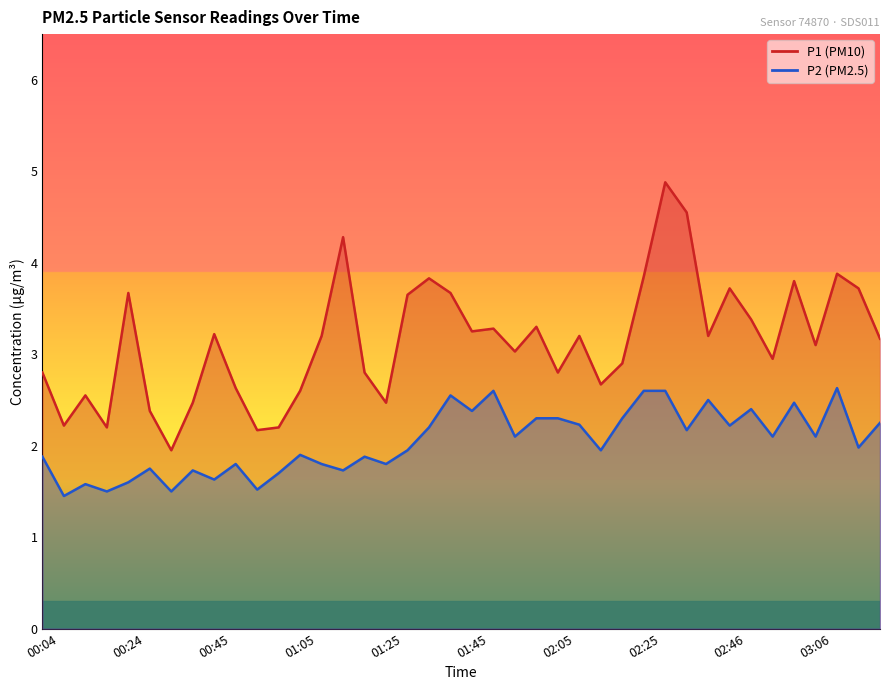

Reading right to left, extract all data points from this chart.

P1: 03:21=3.2	03:16=3.7	03:11=3.9	03:06=3.1	03:01=3.8	02:56=3.0	02:51=3.4	02:46=3.7	02:40=3.2	02:35=4.5	02:30=4.9	02:25=3.9	02:20=2.9	02:15=2.7	02:10=3.2	02:05=2.8	02:00=3.3	01:55=3.0	01:50=3.3	01:45=3.2	01:40=3.7	01:35=3.8	01:30=3.6	01:25=2.5	01:20=2.8	01:15=4.3	01:10=3.2	01:05=2.6	01:00=2.2	00:55=2.2	00:50=2.6	00:45=3.2	00:40=2.5	00:34=1.9	00:29=2.4	00:24=3.7	00:19=2.2	00:14=2.5	00:09=2.2	00:04=2.8
P2: 03:21=2.2	03:16=2.0	03:11=2.6	03:06=2.1	03:01=2.5	02:56=2.1	02:51=2.4	02:46=2.2	02:40=2.5	02:35=2.2	02:30=2.6	02:25=2.6	02:20=2.3	02:15=1.9	02:10=2.2	02:05=2.3	02:00=2.3	01:55=2.1	01:50=2.6	01:45=2.4	01:40=2.5	01:35=2.2	01:30=1.9	01:25=1.8	01:20=1.9	01:15=1.7	01:10=1.8	01:05=1.9	01:00=1.7	00:55=1.5	00:50=1.8	00:45=1.6	00:40=1.7	00:34=1.5	00:29=1.8	00:24=1.6	00:19=1.5	00:14=1.6	00:09=1.4	00:04=1.9